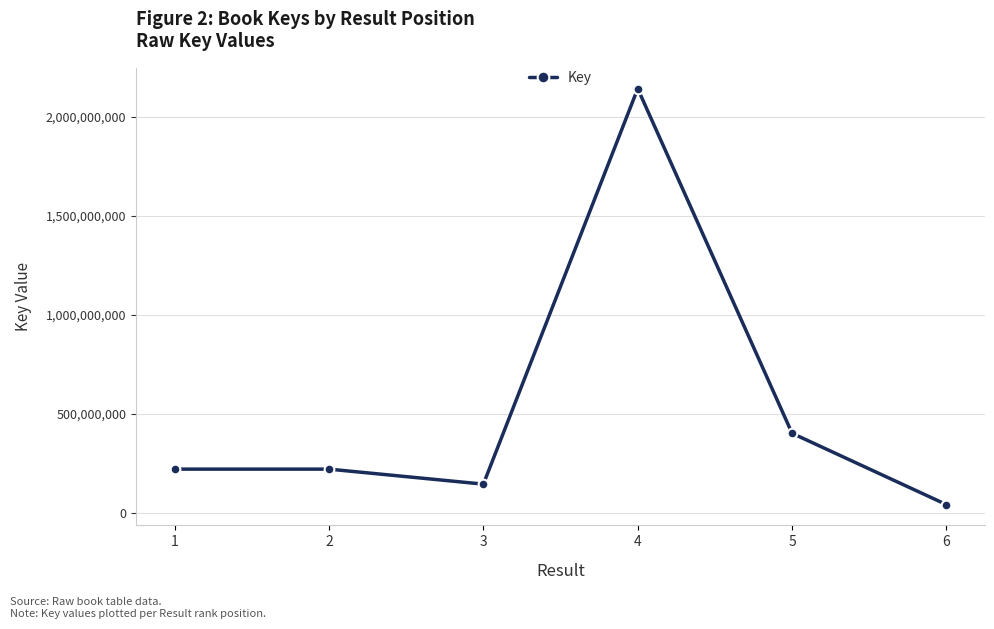

What is the minimum value shown in the chart?

42535609